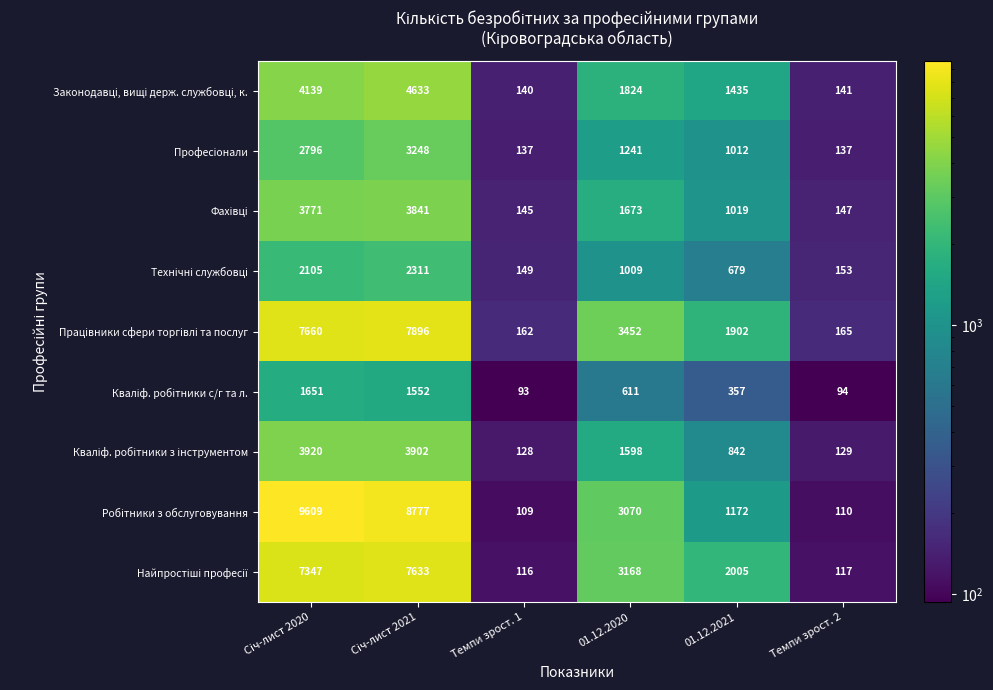

At how many categories does at least one series exceed 2065?

3